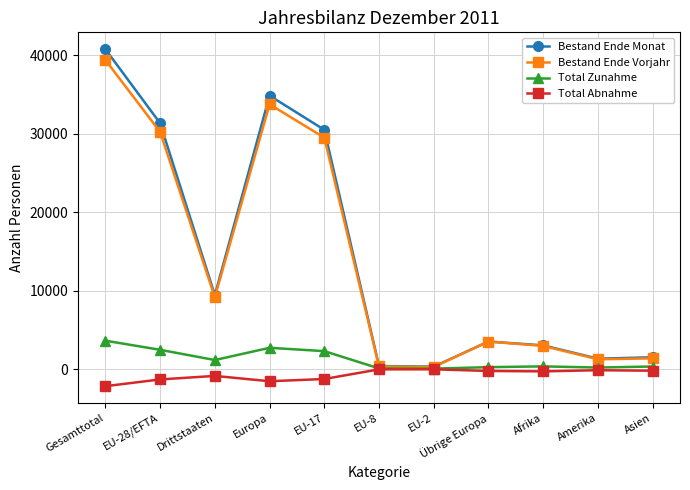

What is the difference between the maximum and minimum values in the Bestand Ende Vorjahr series?

39111